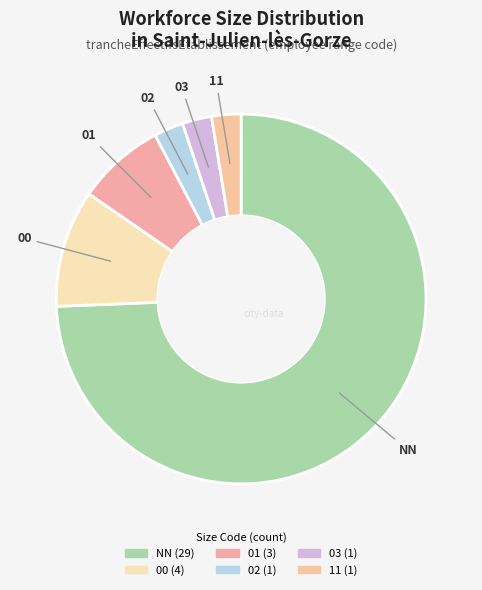

Rank the categories by value from lowest to highest.

02, 03, 11, 01, 00, NN